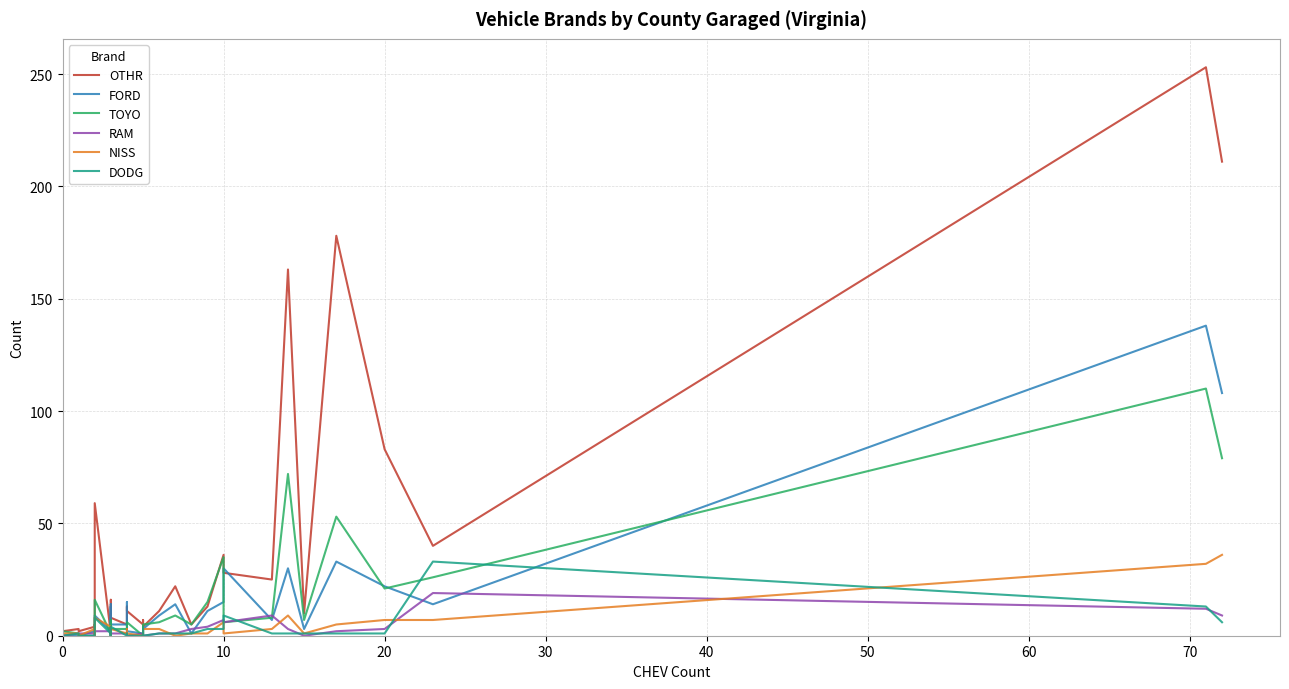

The value of DODG at 16 is 6. True or false?

False